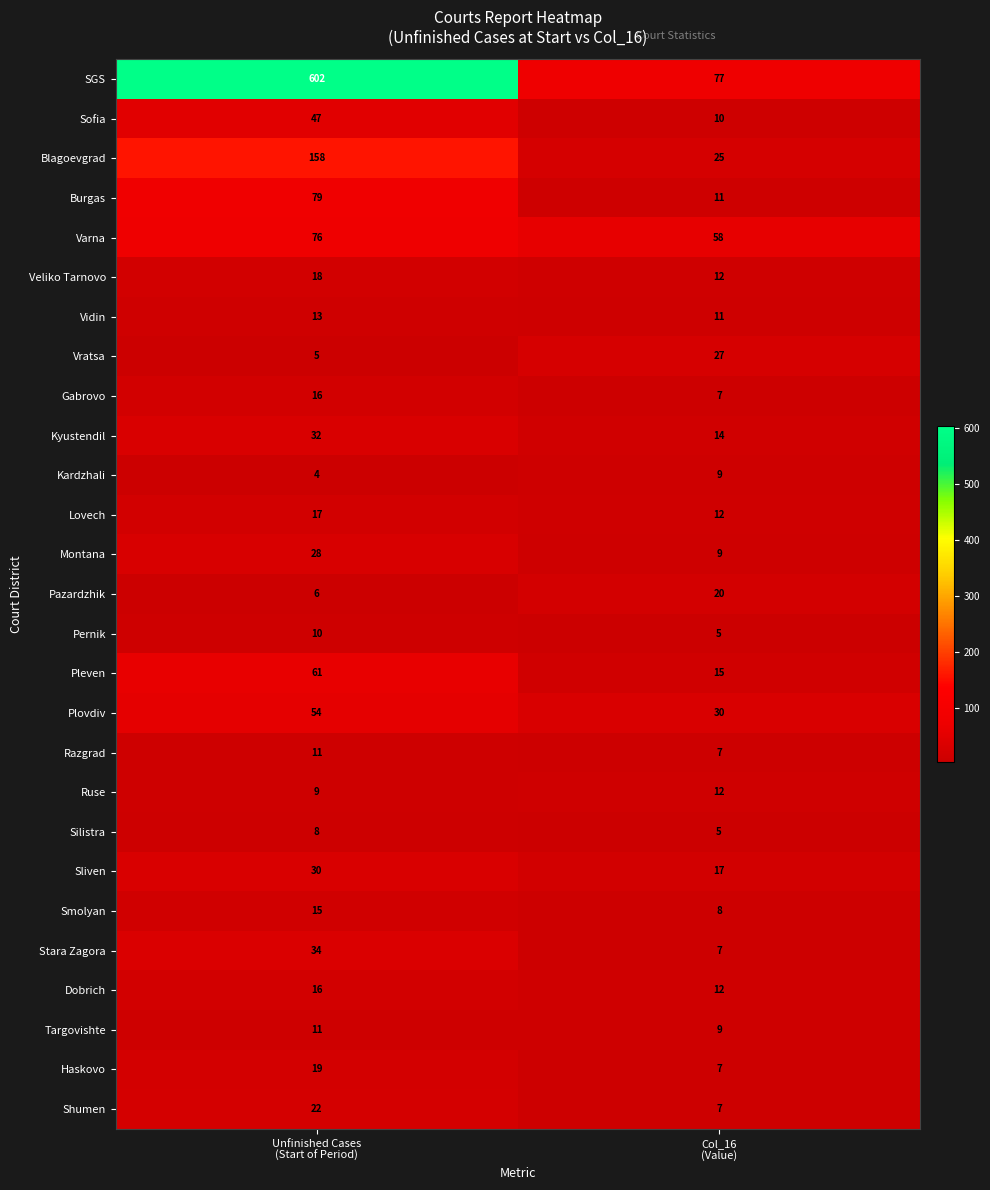

What is the difference between the highest and lowest values at Col_16
(Value)?

72